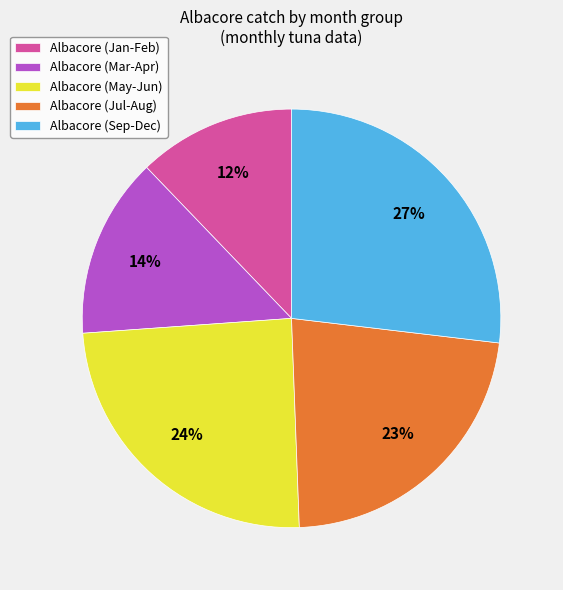

Do Albacore (Jan-Feb) and Albacore (Jul-Aug) together represent more than half of the pie?

No